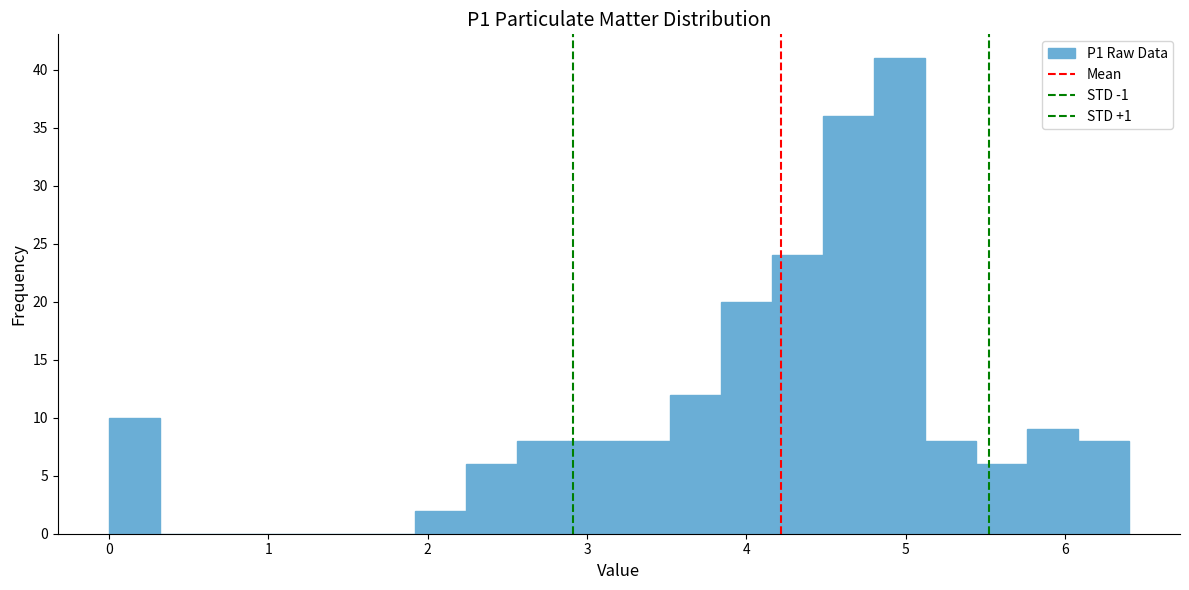

Around what value on the x-axis is the tallest bar? Give the approximate position of its centre, as read against the axis.

5.0